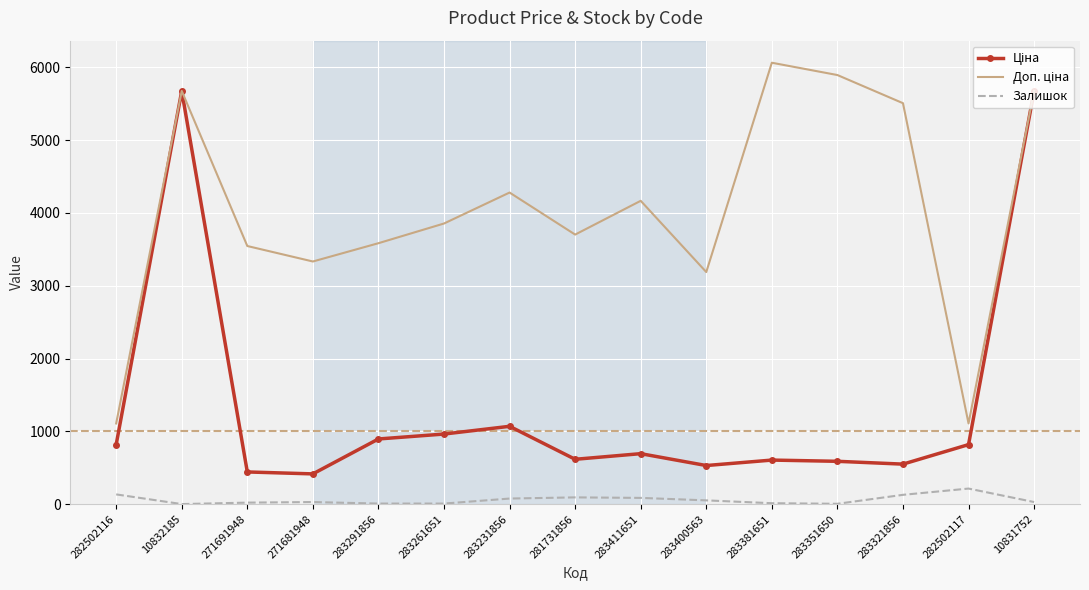

True or false: Залишок has a value of 30.0 at 10831752.

True